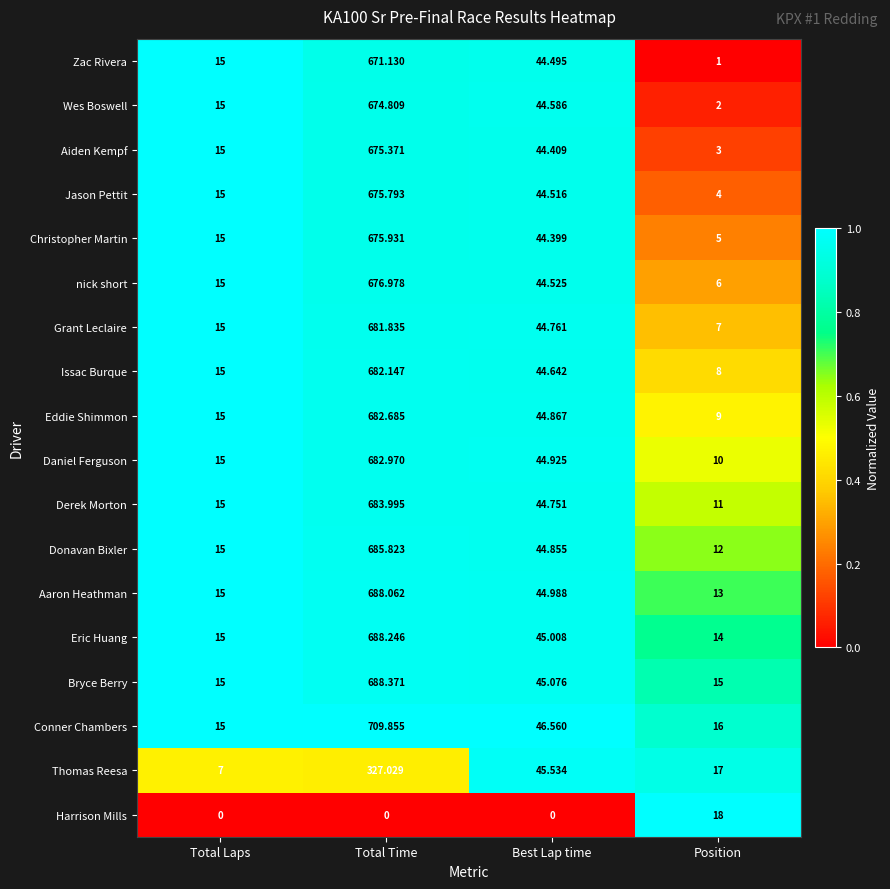

Count the number of categories in the chart.

4